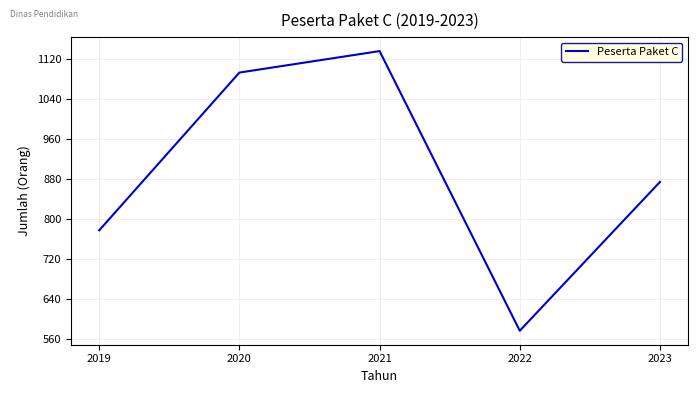

Between 2020 and 2019, which is larger?

2020